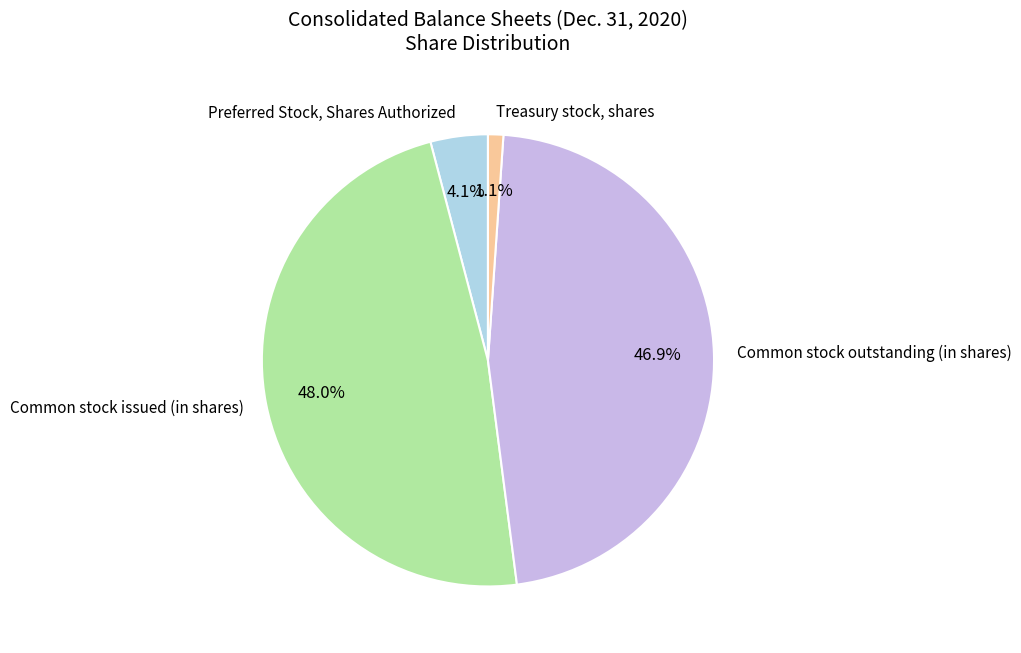

To the nearest percent, what is the average slice percentage?

25%